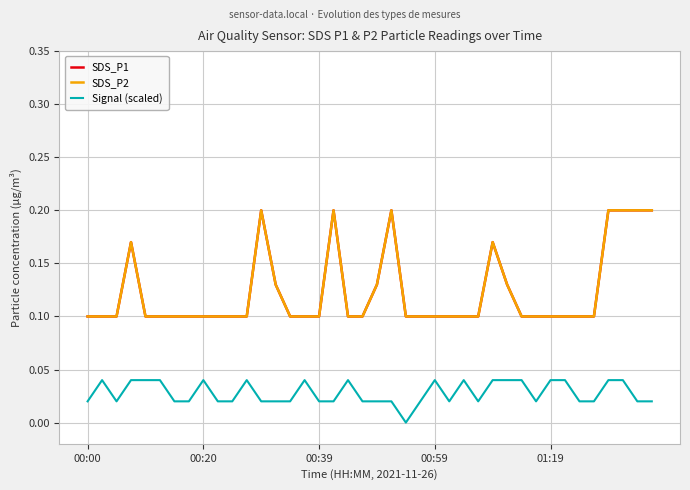

At how many categories does at least one series exceed 0?

40